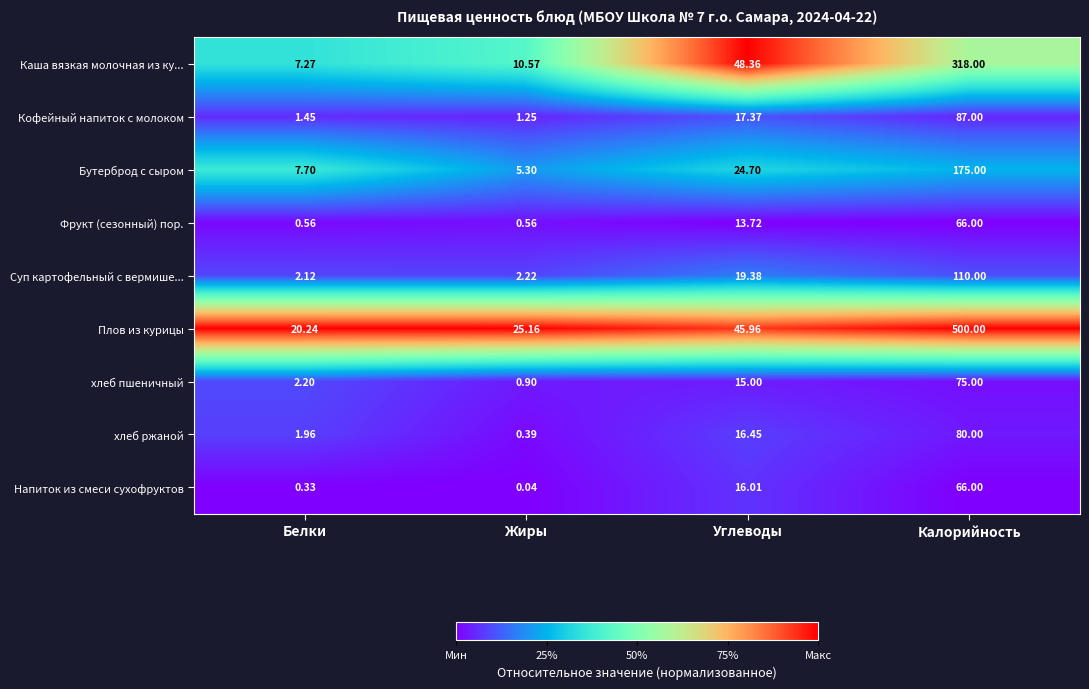

Which series has the largest total across all categories?

Плов из курицы